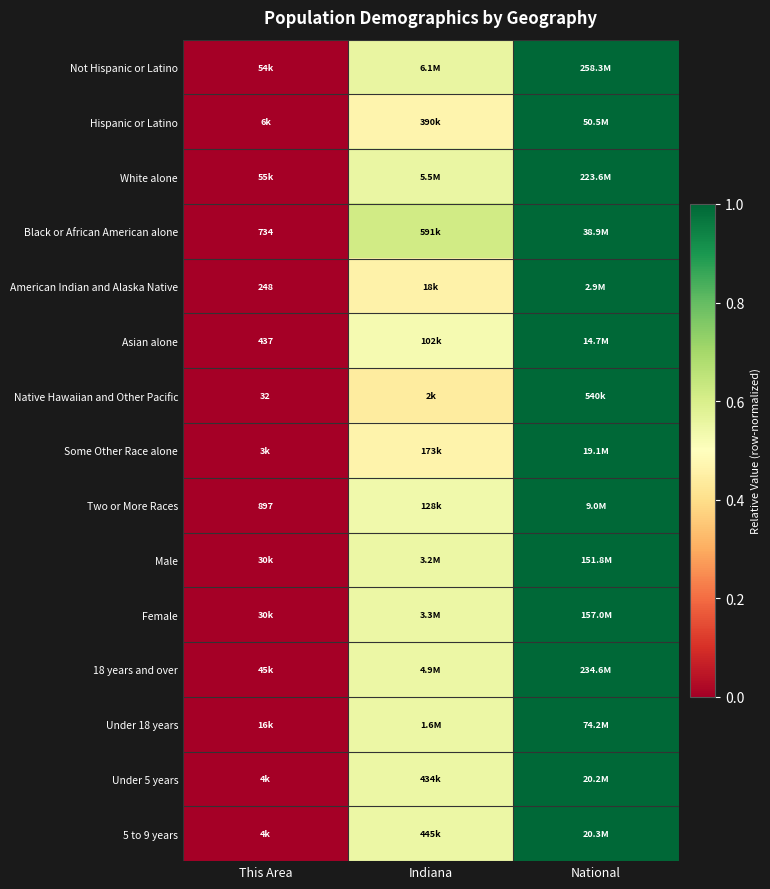

At how many categories does at least one series exceed 0?

2